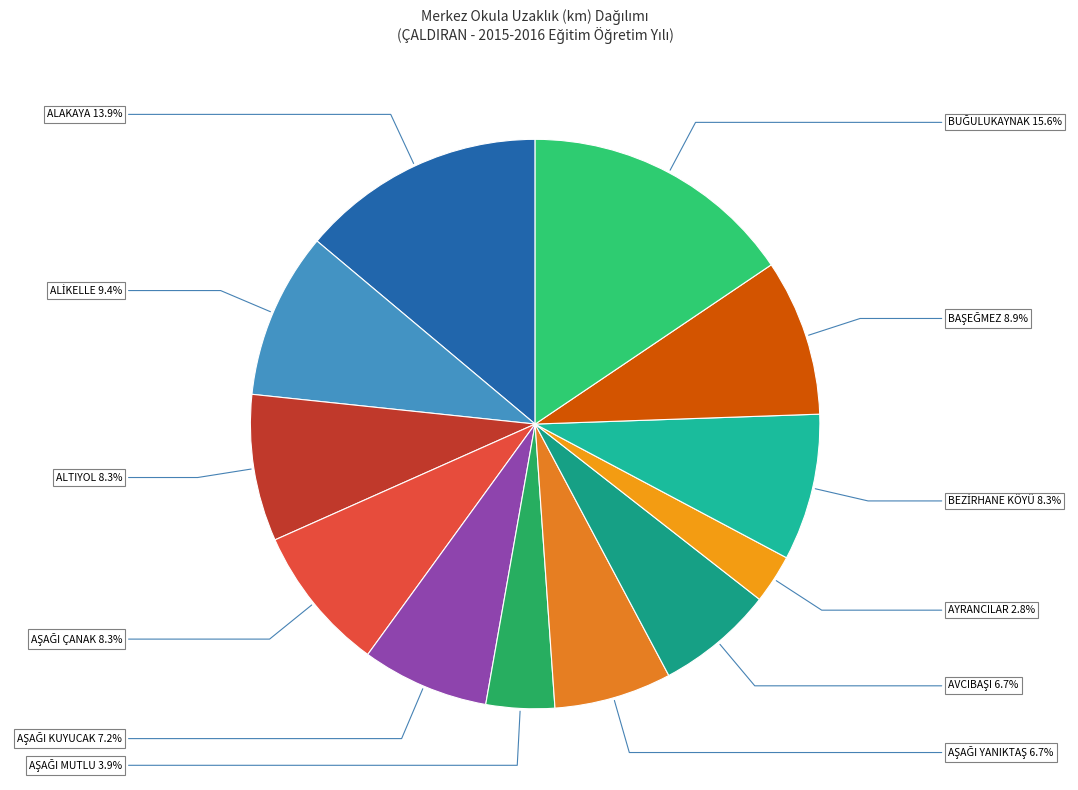

Which slice is the smallest?

AYRANCILAR